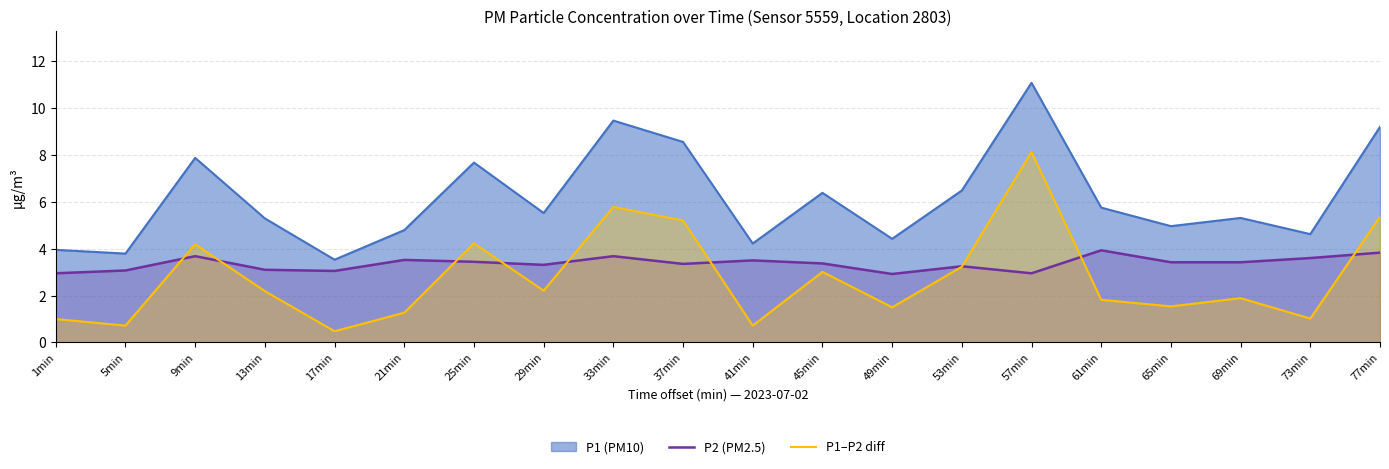

Which series changed the most between 21min and 69min?

P1–P2 diff